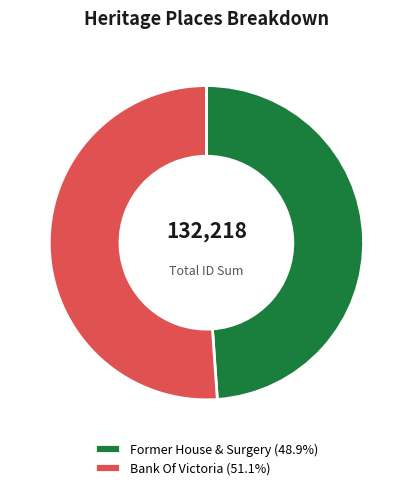

What is the ratio of the value at Bank Of Victoria (51.1%) to the value at Former House & Surgery (48.9%)?

1.0